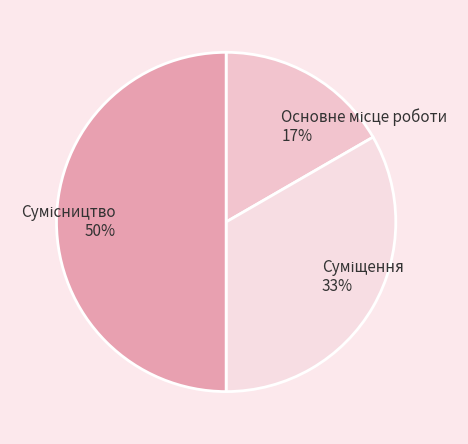

To the nearest percent, what portion does Основне місце роботи represent?

17%